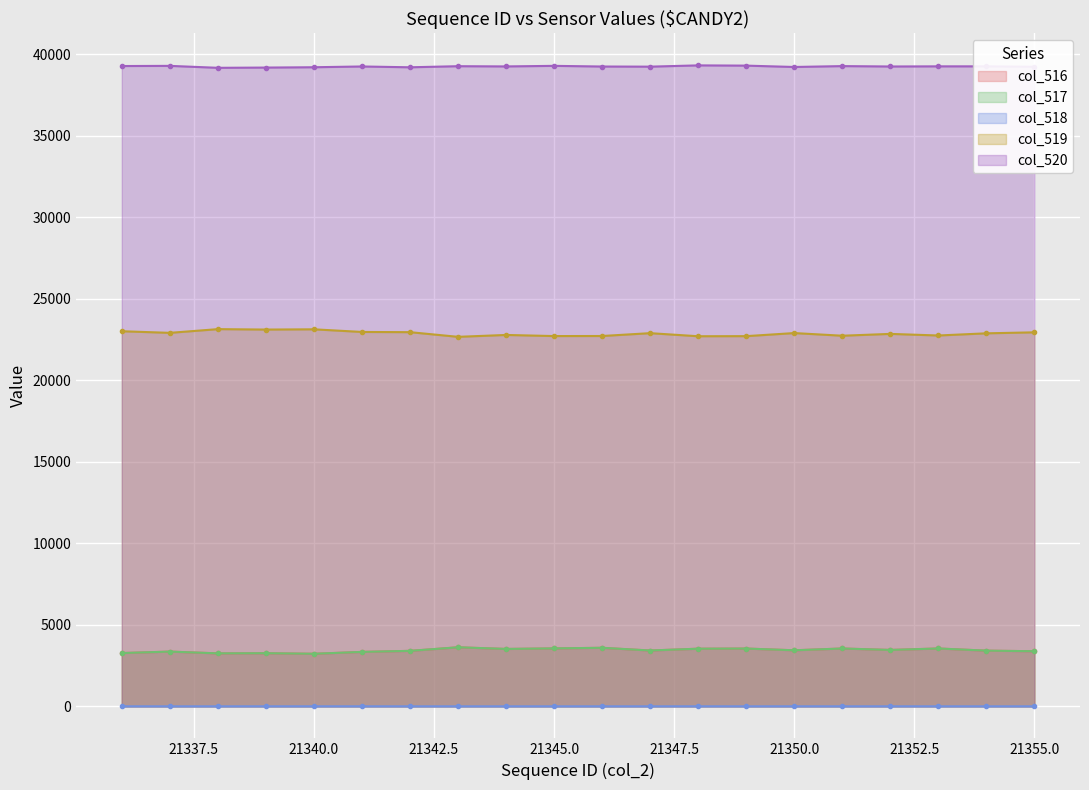

True or false: col_516 and col_517 intersect in this chart.

False